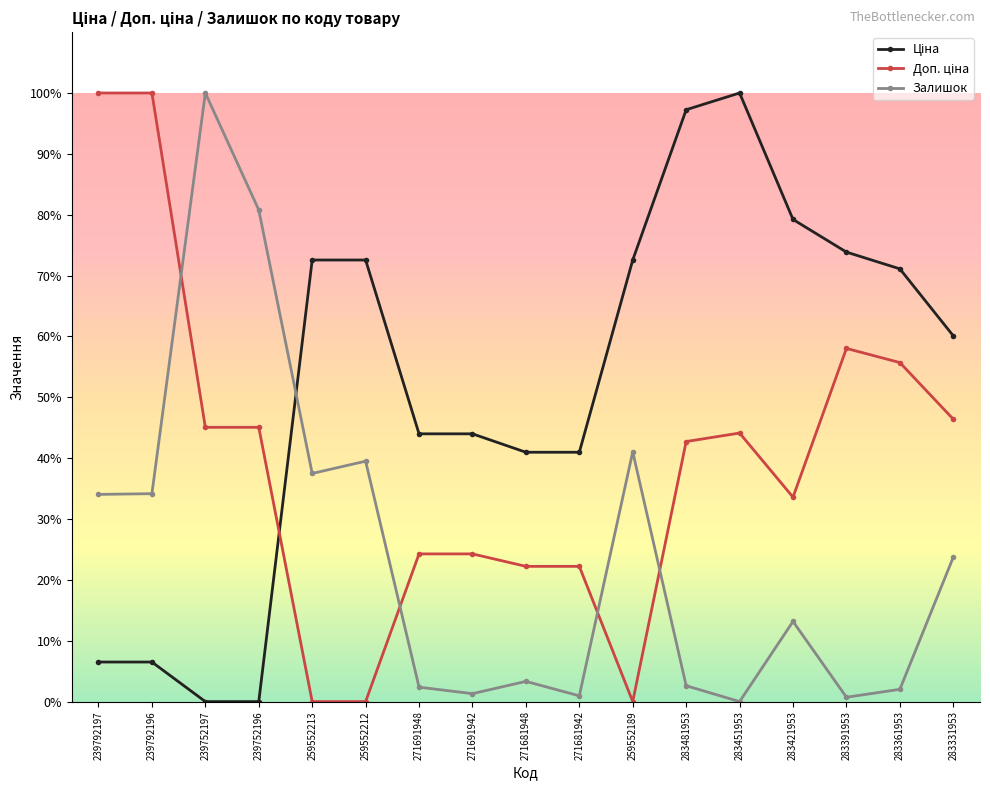

Where is the first local maximum for Залишок?

239752197